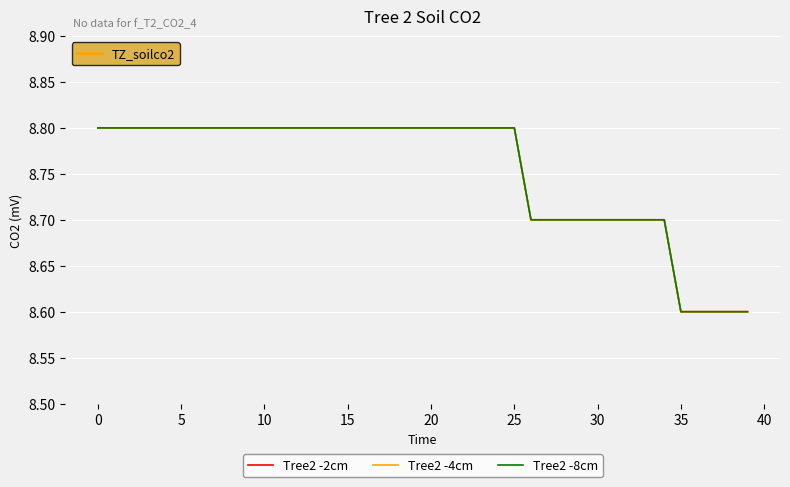

Which series has the largest total across all categories?

Tree2 -2cm